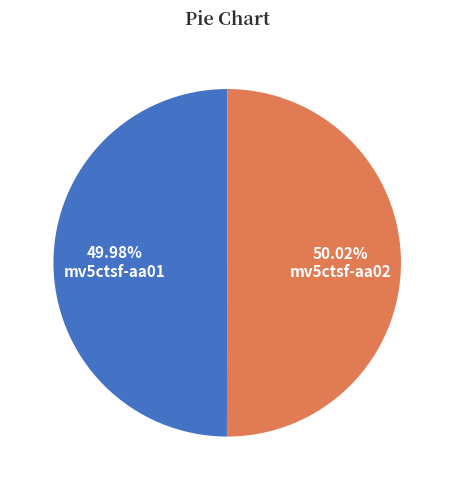

How many slices are in this pie chart?

2